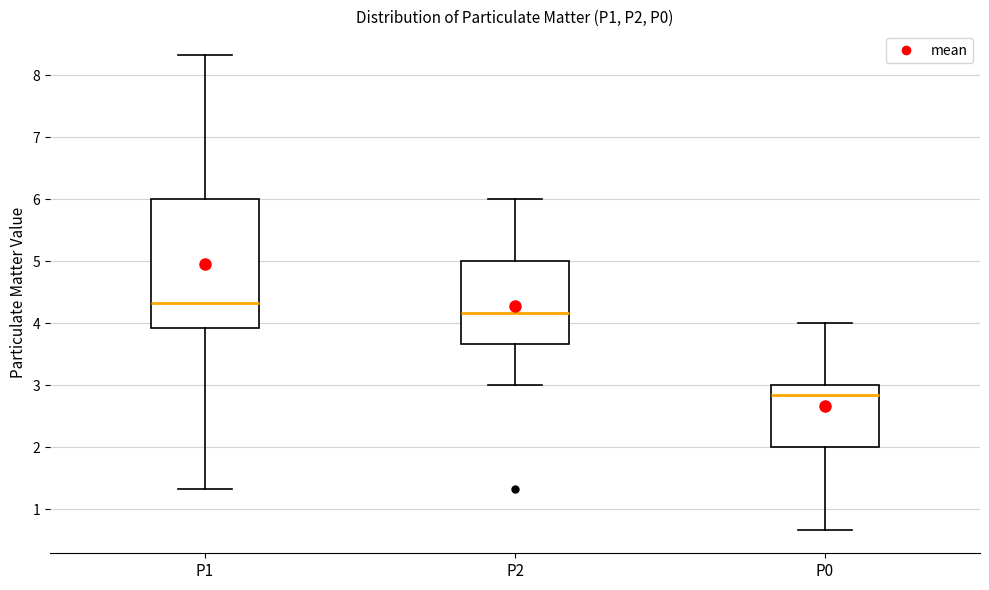

Where does the median line of the box for P2 sit on the y-axis? The values are not printed on the chart, so give them approximately, as read against the axis.

4.2